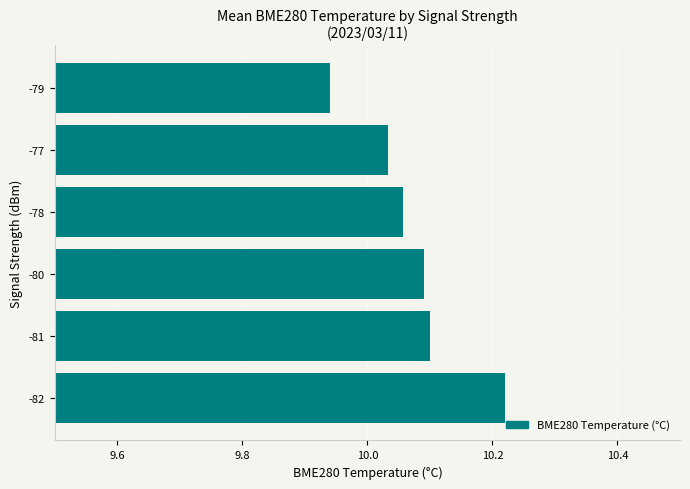

What is the ratio of the value at -79 to the value at -80?

1.0